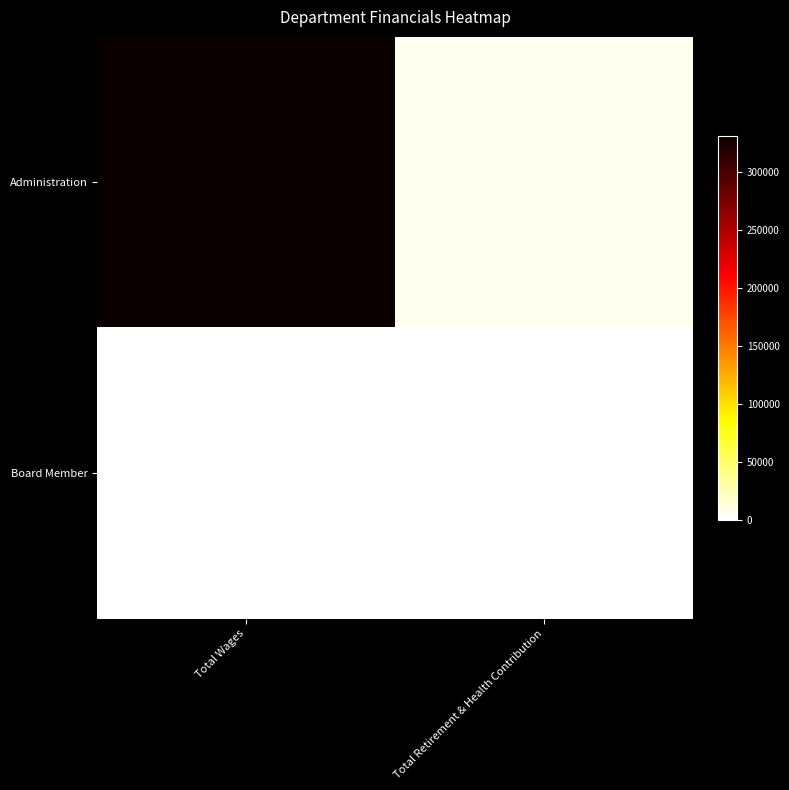

Which series has the widest spread of values?

Administration